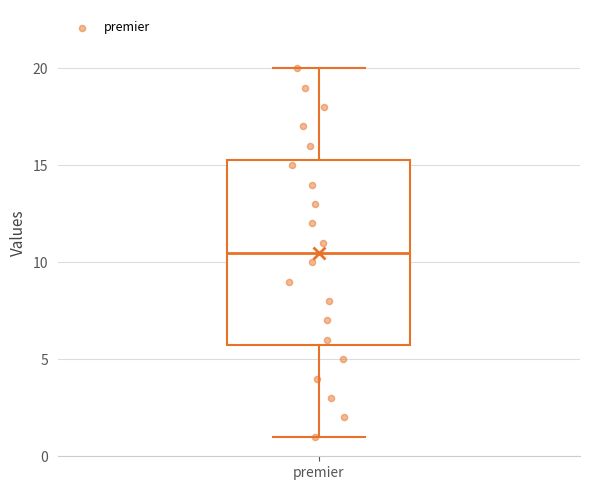

Read this box plot against the y-axis: the position of the median line, the range covered by the box, and the ends of both whiskers. The values are not printed on the chart, so give them approximately, as read against the axis.

median 10.5, box 6.0 to 15.5, whiskers 1.0 to 20.0